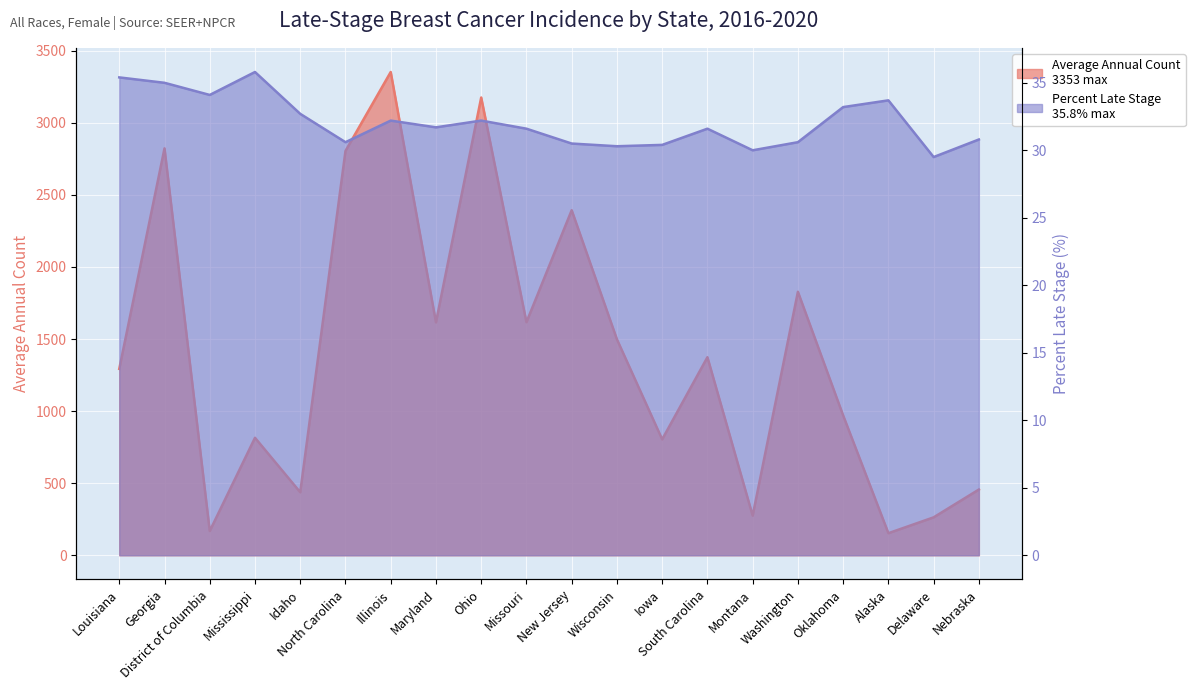

What are all the series names shown in the legend?

Average Annual Count, Percent Late Stage